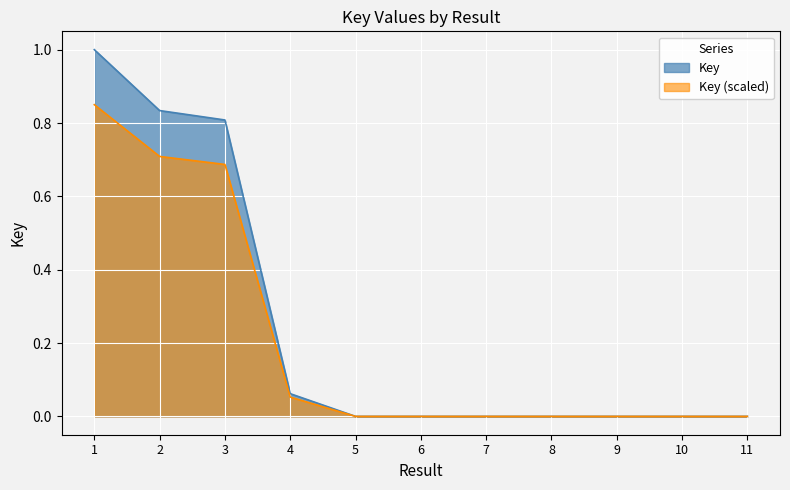

List the labels in order of value, smallest first.

10, 5, 6, 7, 8, 9, 11, 4, 3, 2, 1